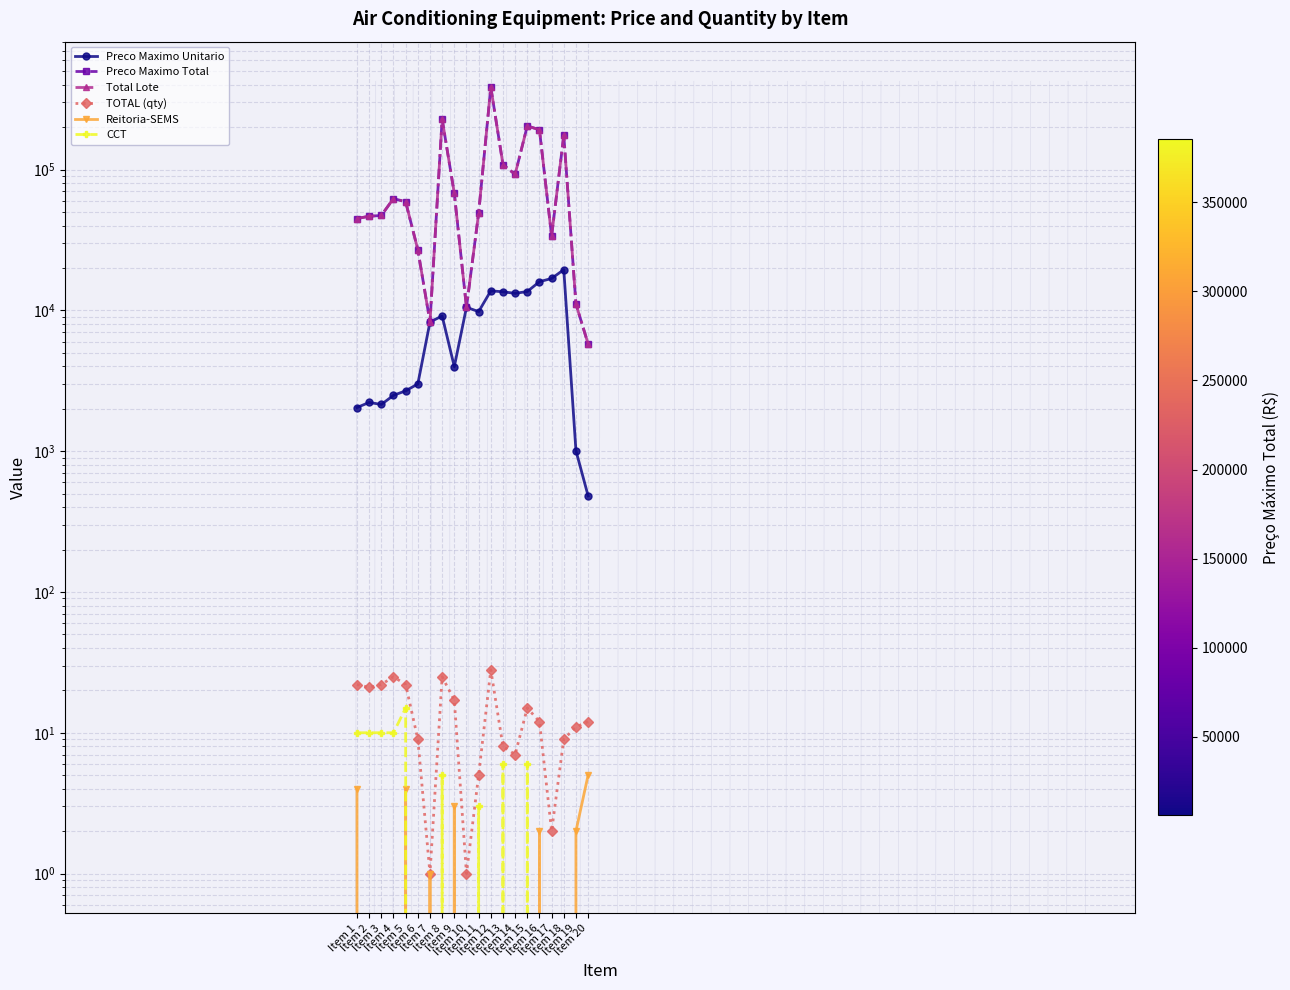

True or false: CCT and Preco Maximo Unitario cross at least once.

False